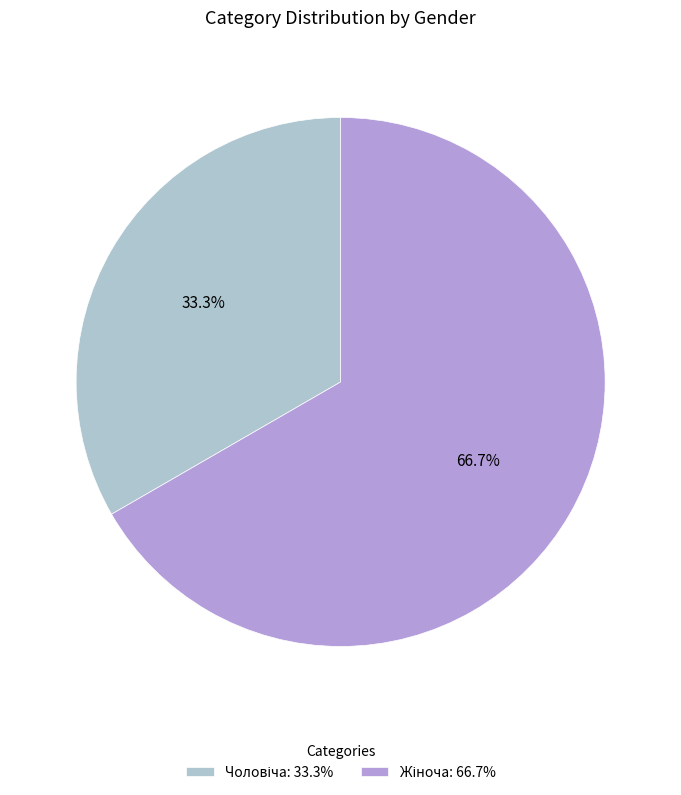

True or false: Жіноча accounts for 58% of the total.

False